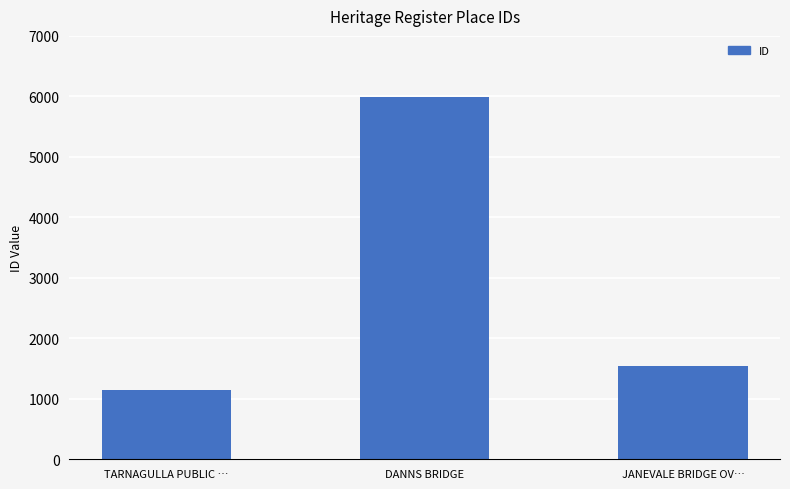

Reading left to right, list all the values displayed in this chart.

TARNAGULLA PUBLIC …=1146	DANNS BRIDGE=5982	JANEVALE BRIDGE OV…=1543